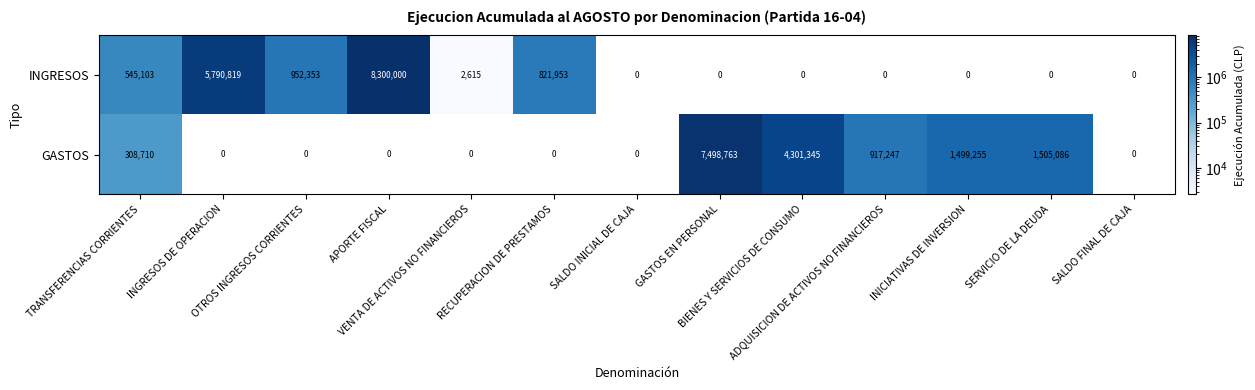

What is the greatest value displayed?

8300000